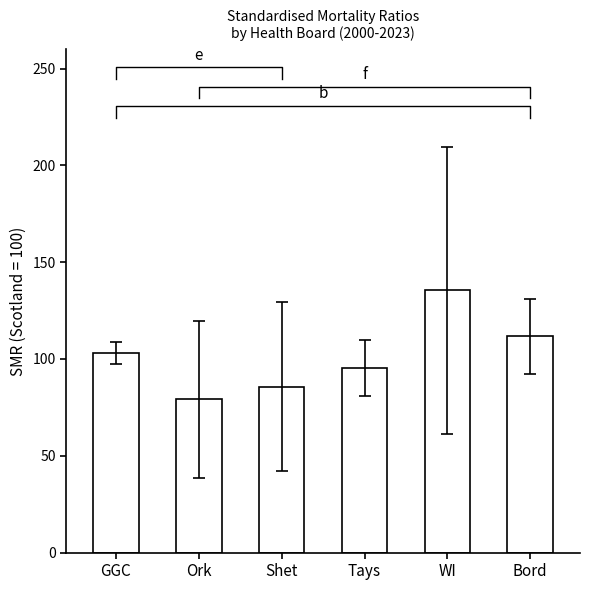

Rank the categories by value from highest to lowest.

WI, Bord, GGC, Tays, Shet, Ork